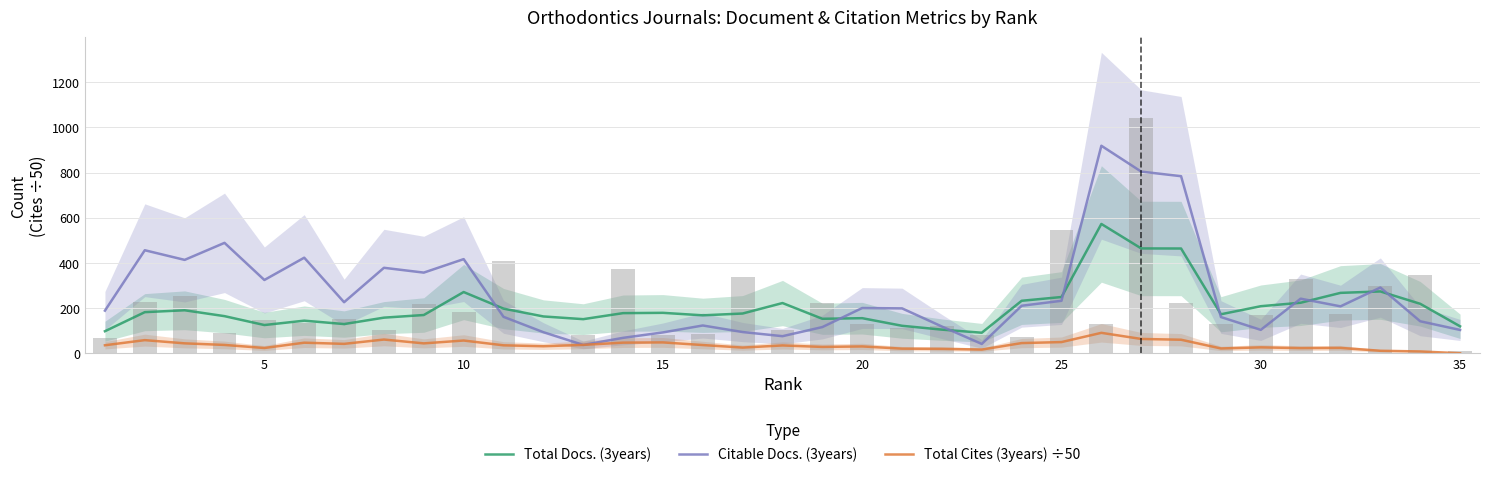

Which series has the largest range (max minus min)?

Citable Docs. (3years)